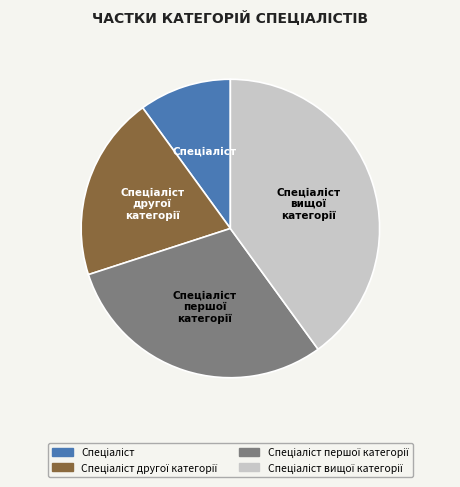

Is there a majority slice in this chart?

No